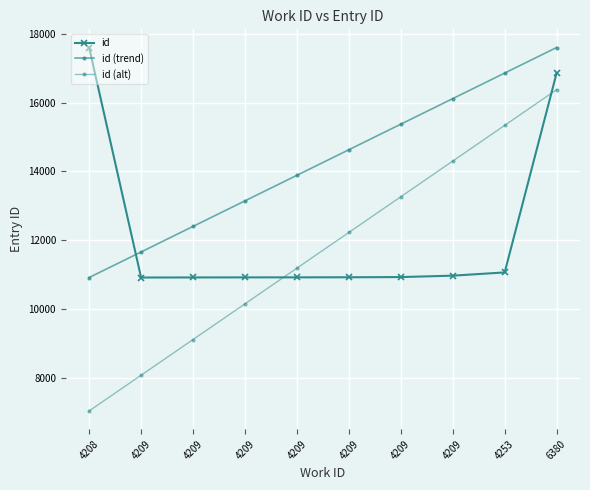

At which category is the sum across all series the highest?

6380